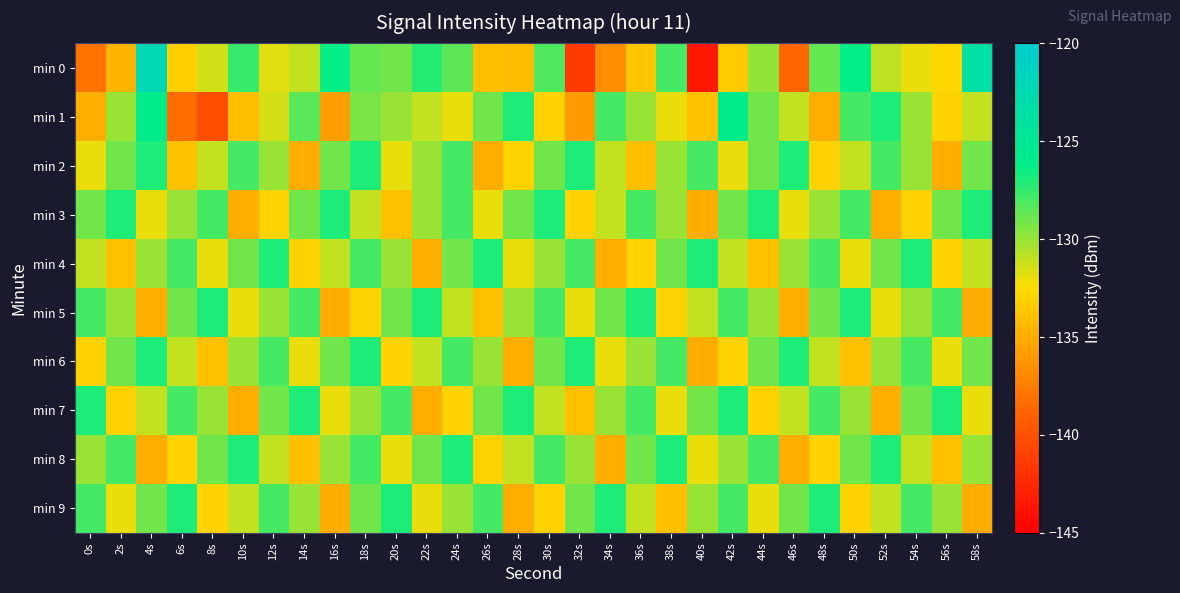

Which has a higher value, 34s or 56s?

56s